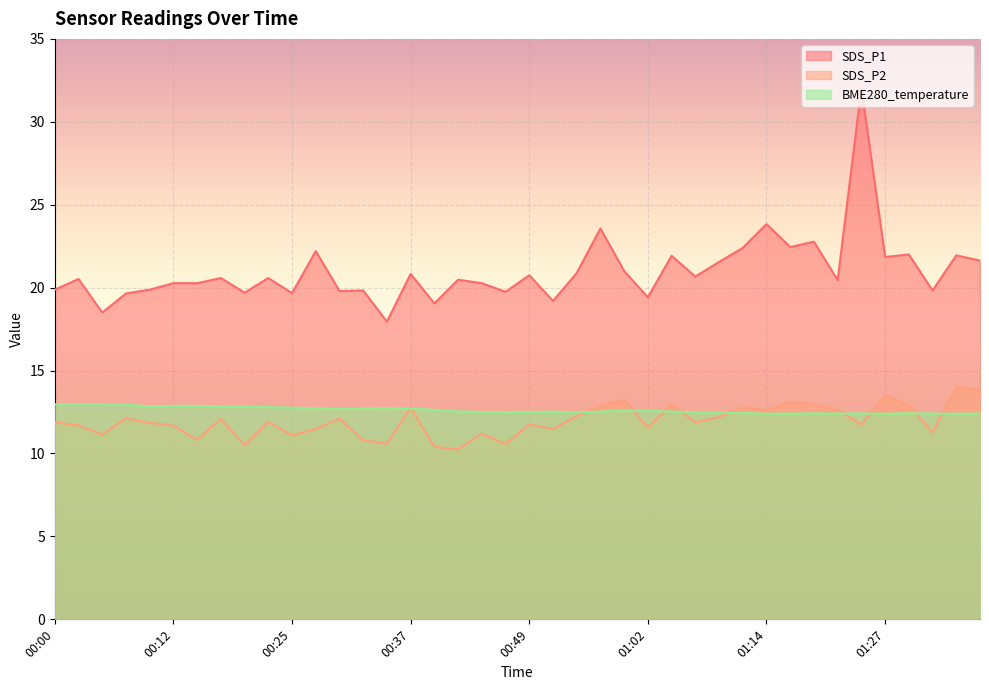

True or false: SDS_P1 and BME280_temperature intersect in this chart.

False